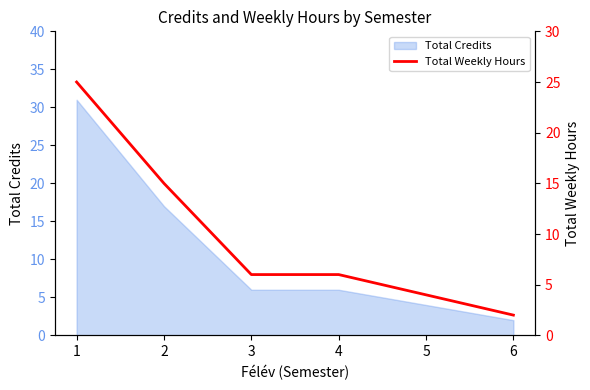

The chart shows a value of 15 at 2. True or false?

True